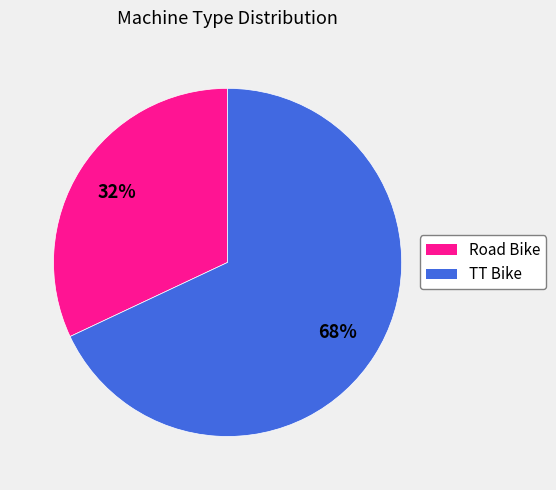

Is it true that Road Bike is 32% of the pie?

True